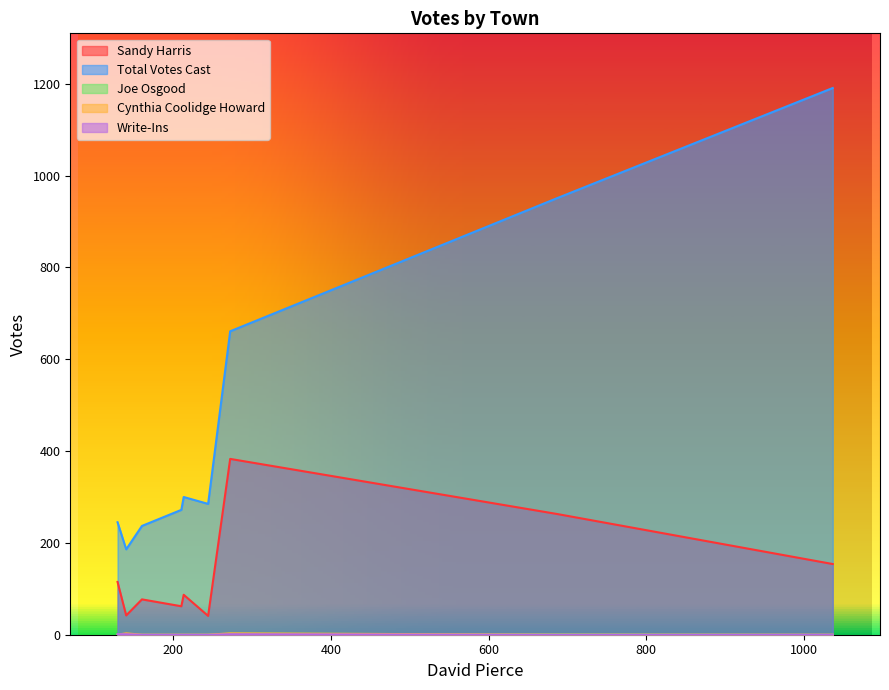

How many values in Joe Osgood are above zero?

2